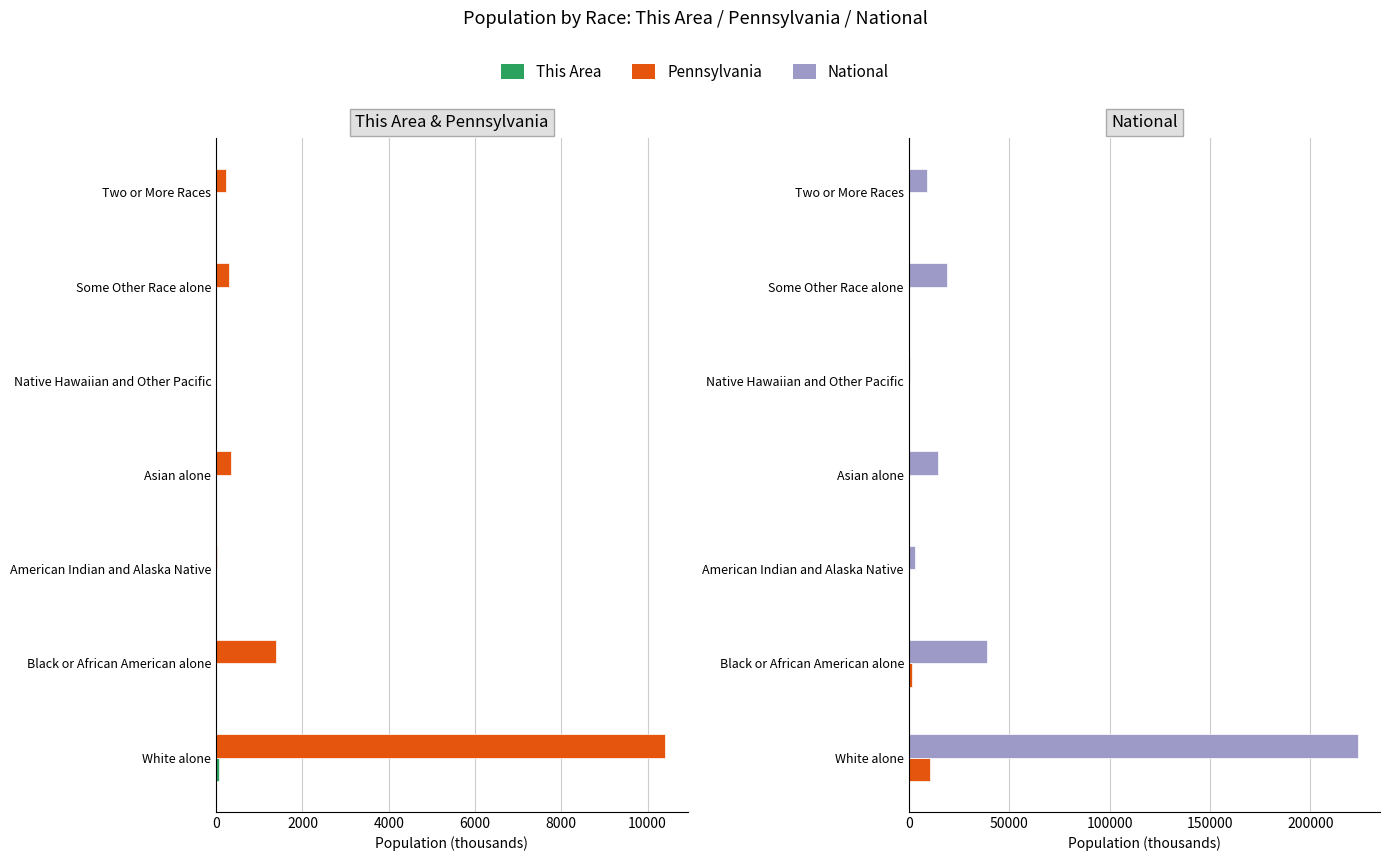

At Asian alone, list the series in order from largest to smallest.

National, Pennsylvania, This Area